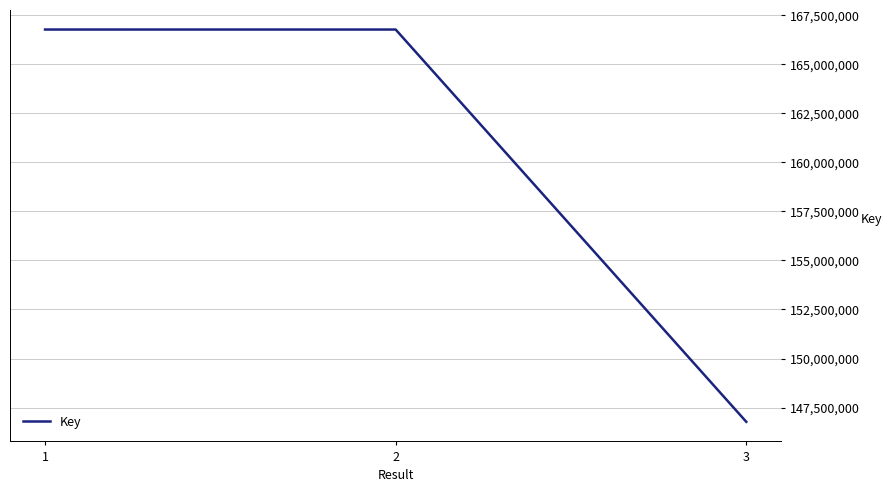

Which label corresponds to the smallest value in the chart?

3